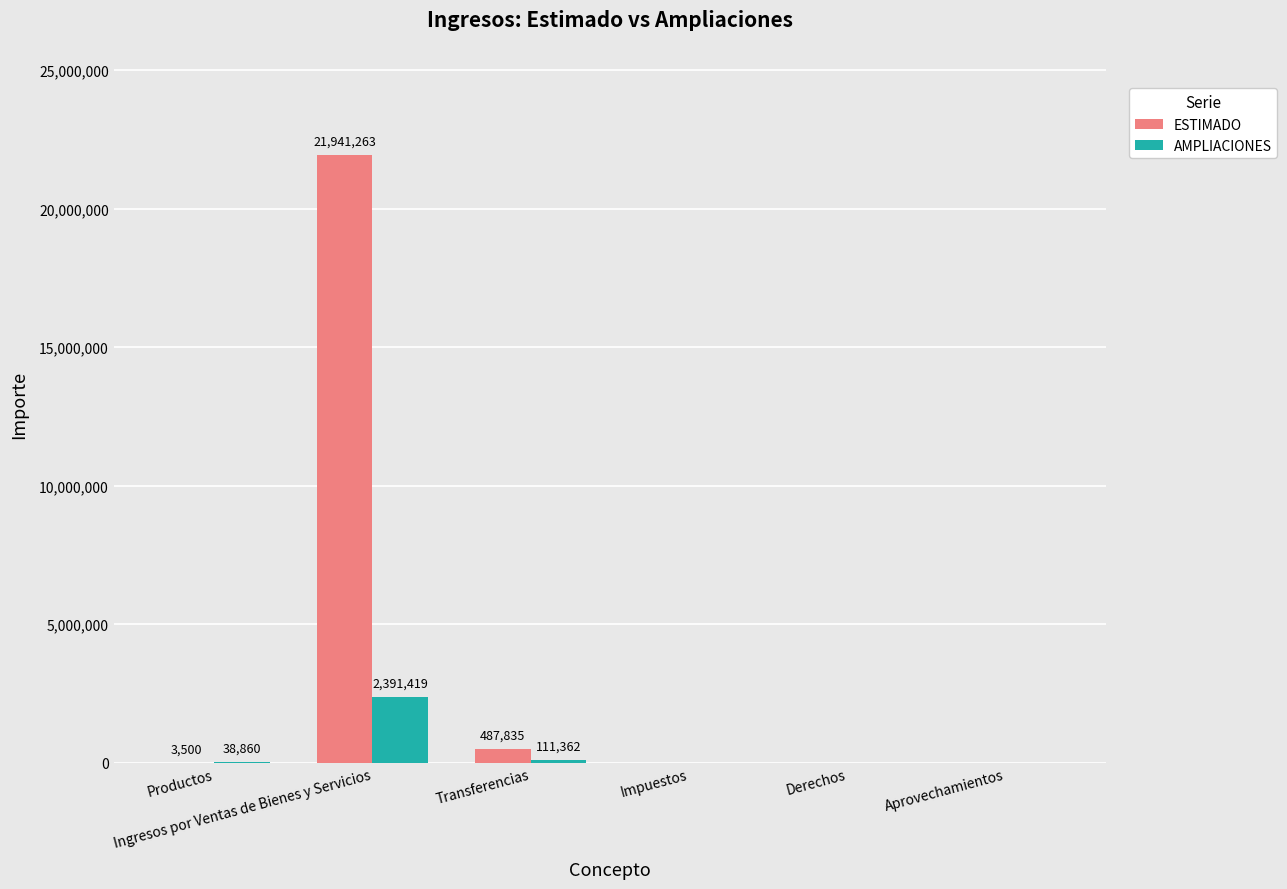

The ESTIMADO series shows 487834.6 at Transferencias. True or false?

True